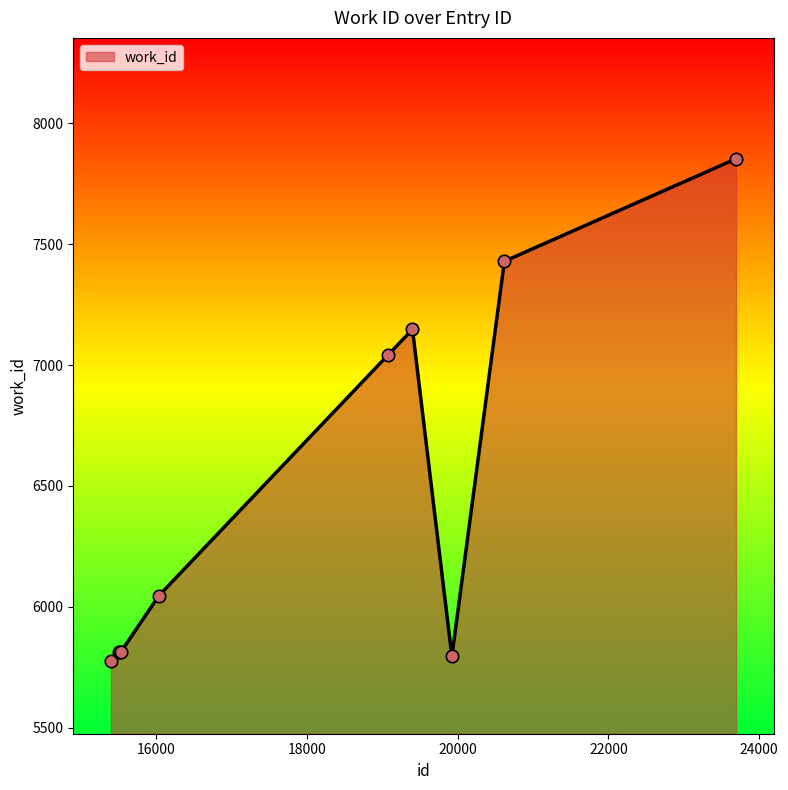

What is the maximum value shown in the chart?

7853